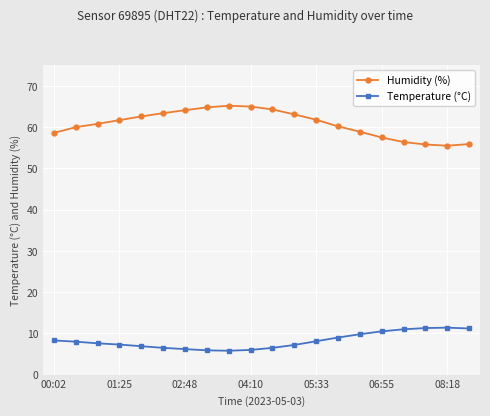

What is the sum of all Temperature (°C) values?

164.5